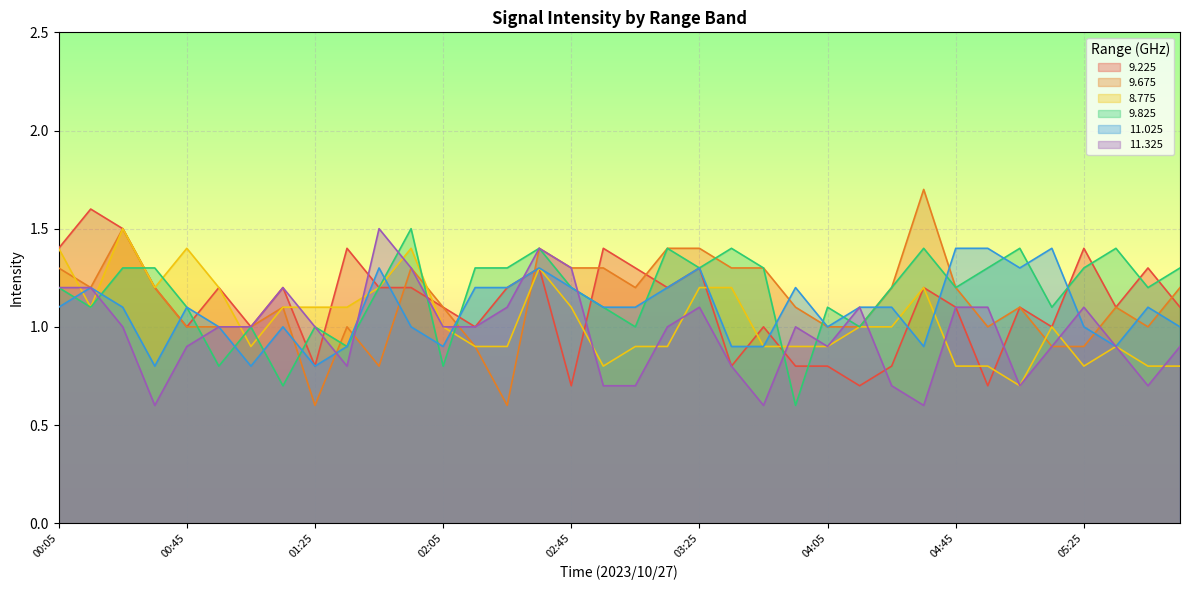

List the labels in order of 8.775 value, largest first.

00:25, 00:05, 00:45, 01:55, 02:35, 00:35, 00:55, 01:45, 03:25, 03:35, 04:35, 00:15, 01:15, 01:25, 01:35, 02:45, 02:05, 04:15, 04:25, 05:15, 01:05, 02:15, 02:25, 03:05, 03:15, 03:45, 03:55, 04:05, 05:35, 02:55, 04:45, 04:55, 05:25, 05:45, 05:55, 05:05